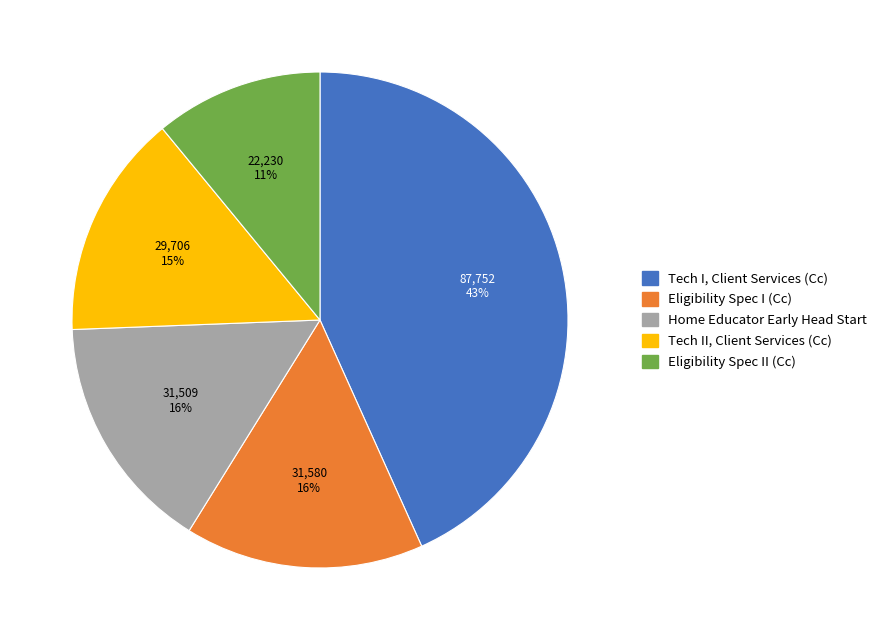

To the nearest percent, what percentage of the pie is Home Educator Early Head Start?

15%